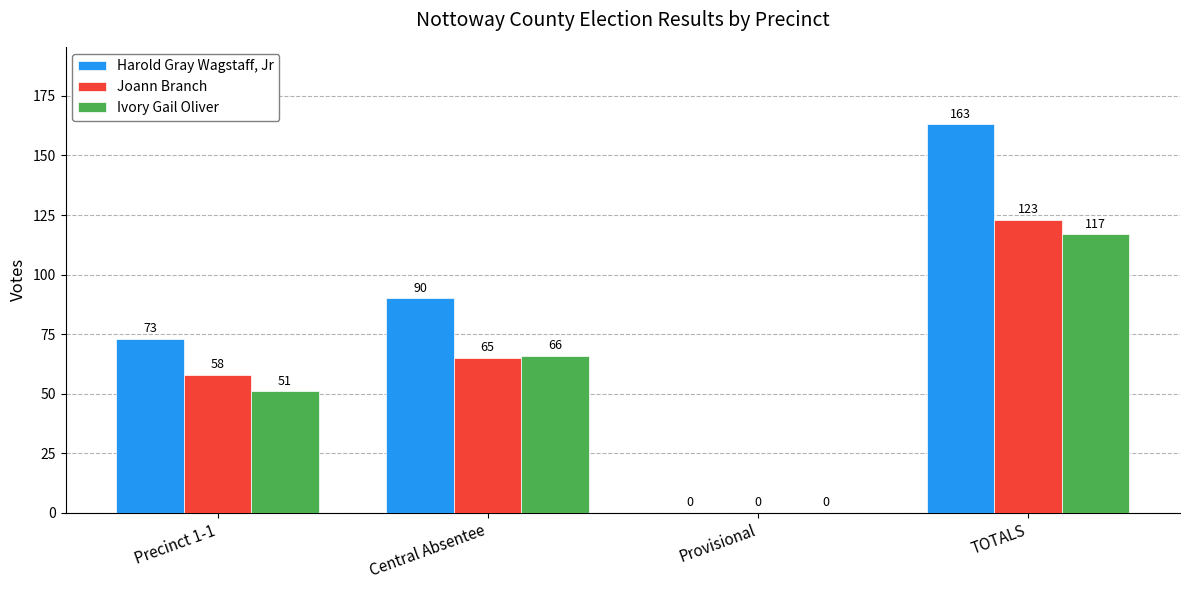

What value does the Harold Gray Wagstaff, Jr series have at Central Absentee?

90